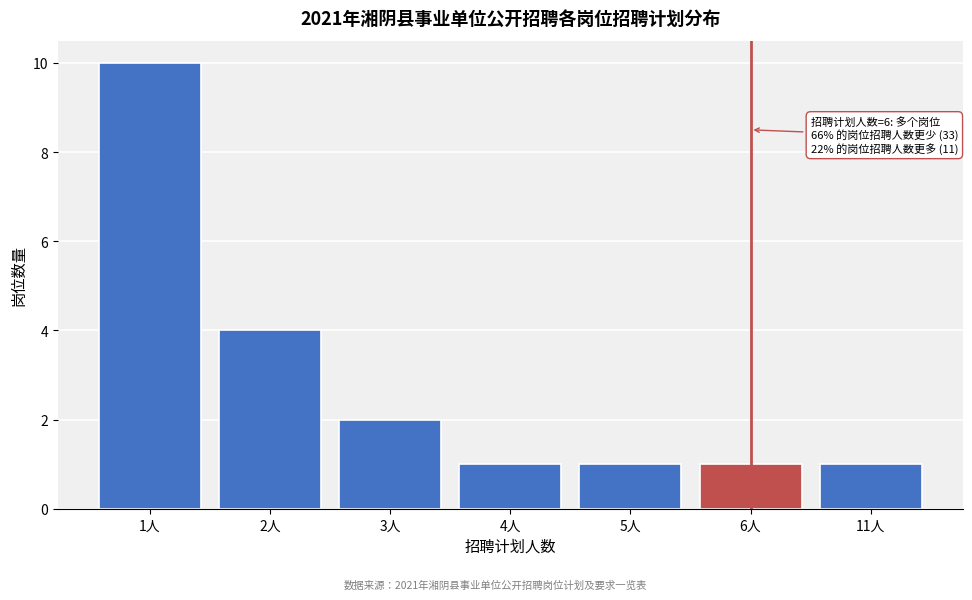

Reading left to right, list all the values displayed in this chart.

10	4	2	1	1	1	1